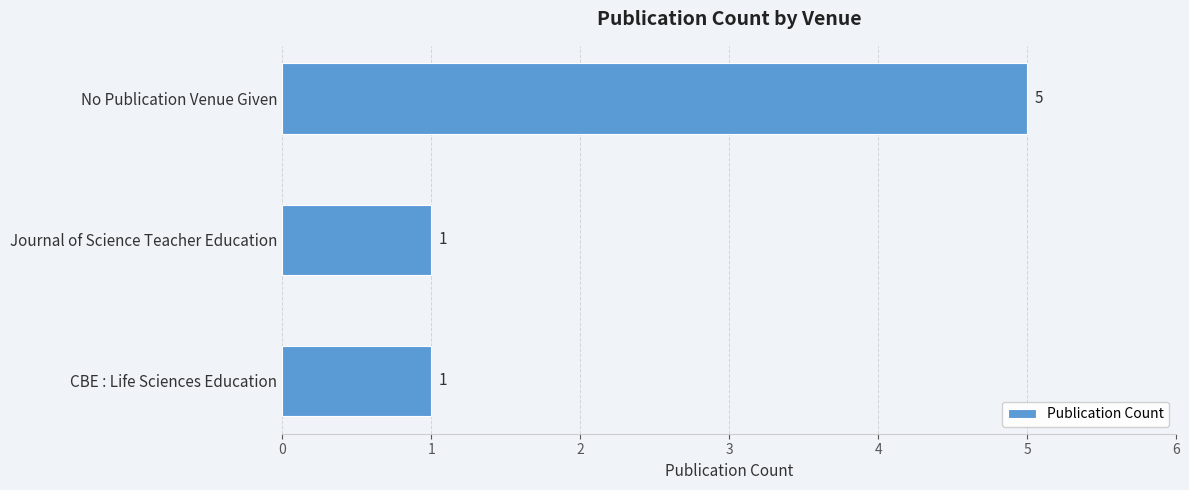

What is the minimum value shown in the chart?

1